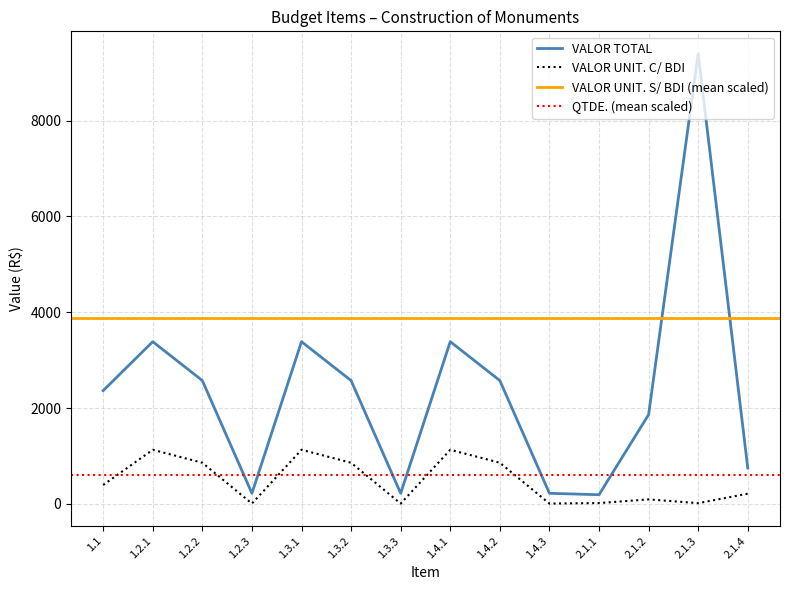

True or false: VALOR UNIT. S/ BDI and VALOR TOTAL intersect in this chart.

False